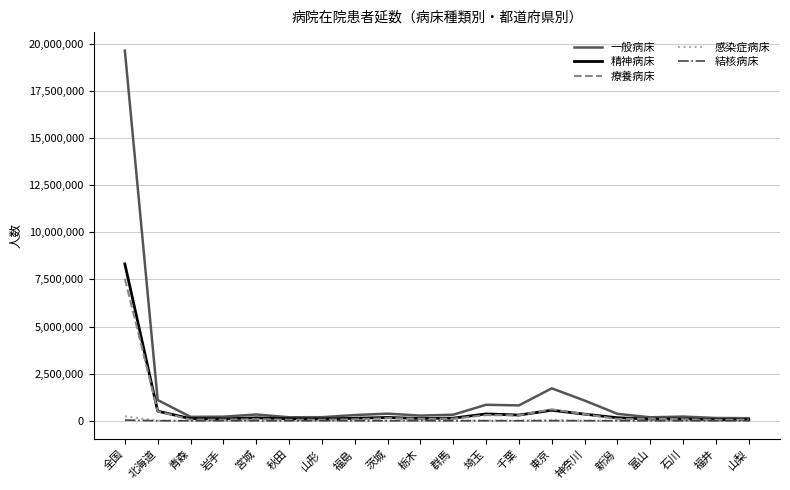

What is the highest value of the 療養病床 series?

7537694